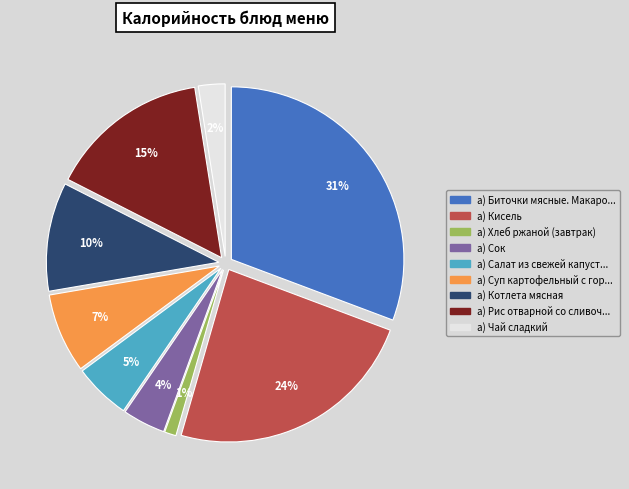

Does any single category account for the majority?

No